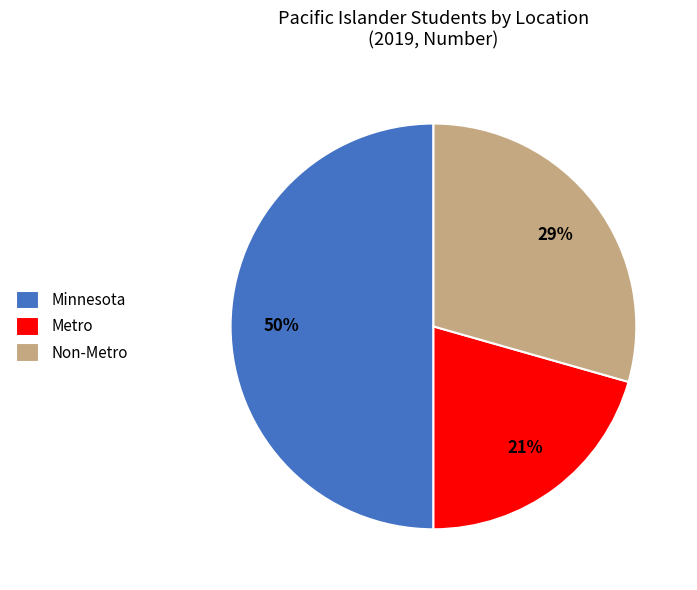

Is the sum of Non-Metro and Minnesota greater than half?

Yes